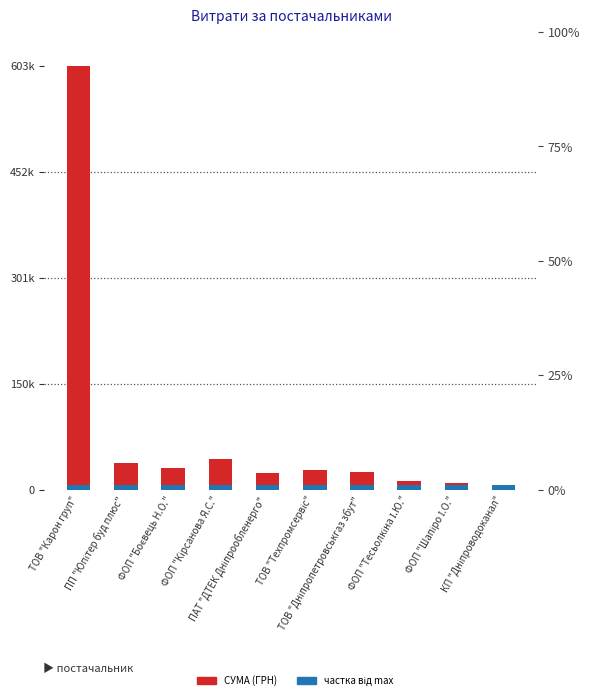

List the labels in order of частка від max value, smallest first.

ТОВ "Карон груп", ПП "Юпітер буд плюс", ФОП "Боєвець Н.О.", ФОП "Кірсанова Я.С.", ПАТ "ДТЕК Дніпрообленерго", ТОВ "Техпромсервіс", ТОВ "Дніпропетровськгаз збут", ФОП "Тесьолкіна І.Ю.", ФОП "Шапіро І.О.", КП "Дніпроводоканал"